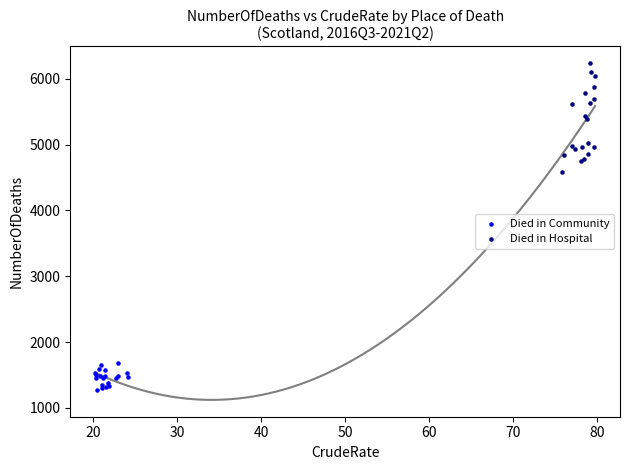

Which series contains the highest Y value?

Died in Hospital